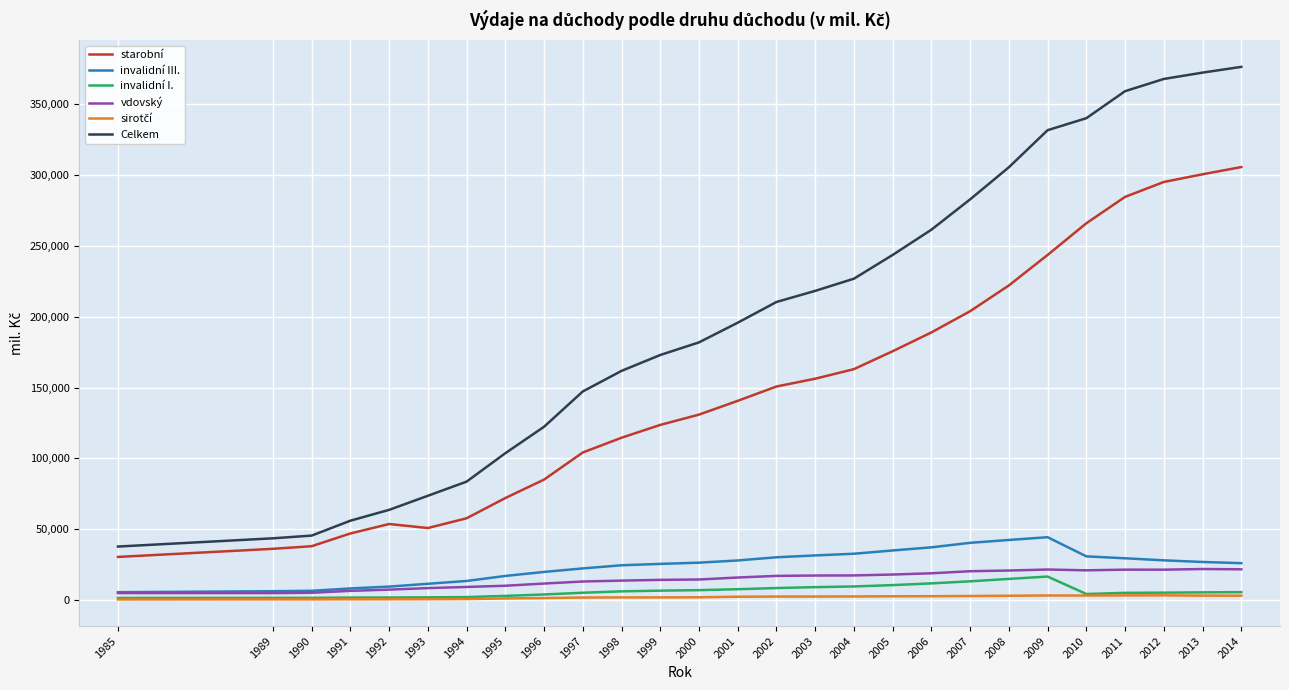

Which series has the largest total across all categories?

Celkem